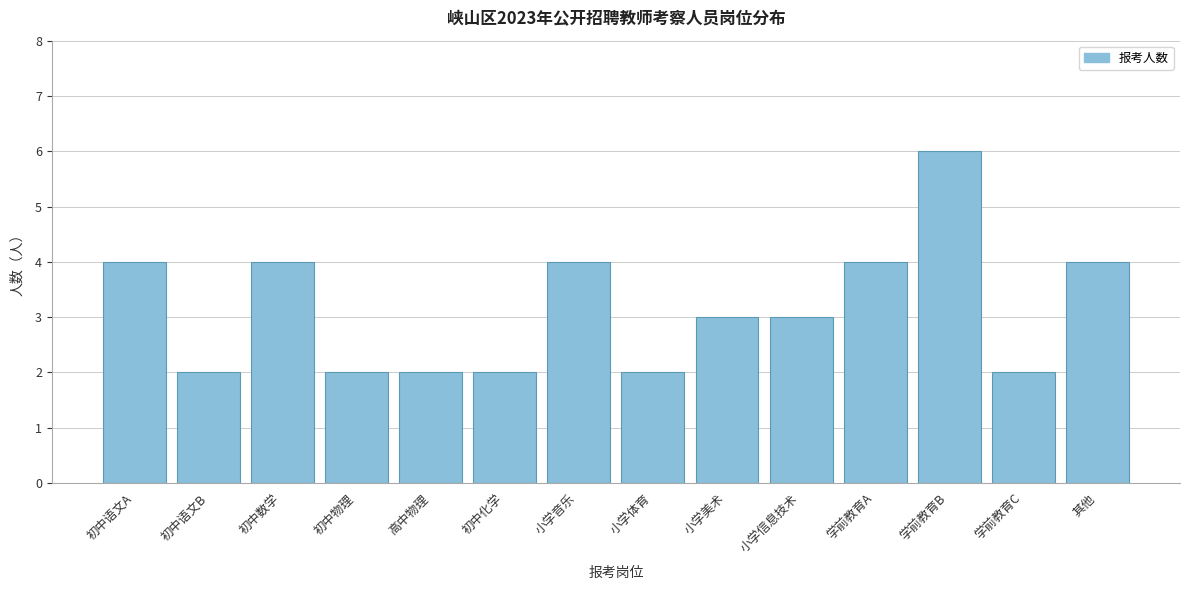

Reading right to left, what are all the values shown in this chart?

其他=4	学前教育C=2	学前教育B=6	学前教育A=4	小学信息技术=3	小学美术=3	小学体育=2	小学音乐=4	初中化学=2	高中物理=2	初中物理=2	初中数学=4	初中语文B=2	初中语文A=4